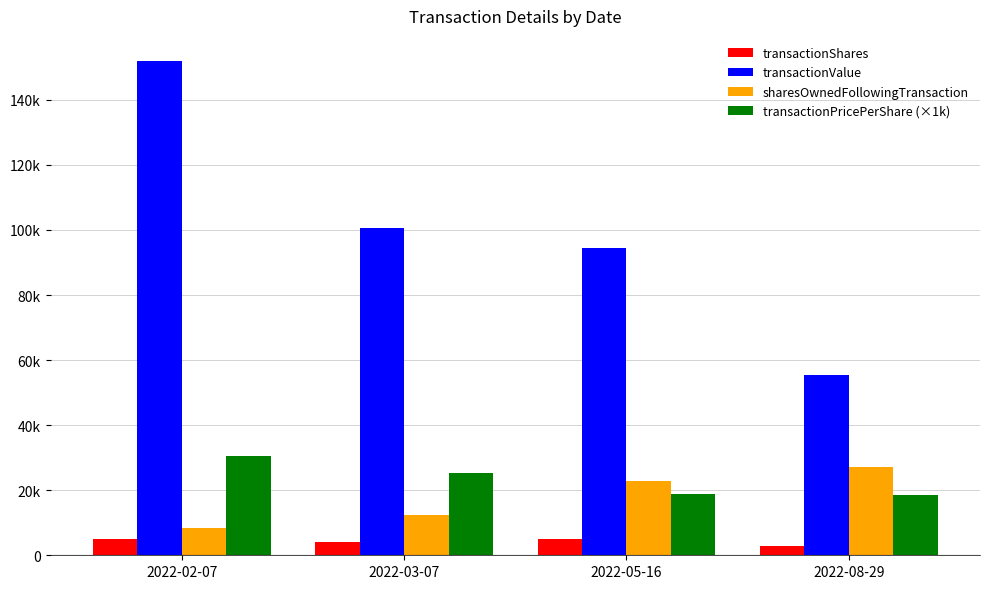

What are all the series names shown in the legend?

transactionShares, transactionValue, sharesOwnedFollowingTransaction, transactionPricePerShare (×1k)